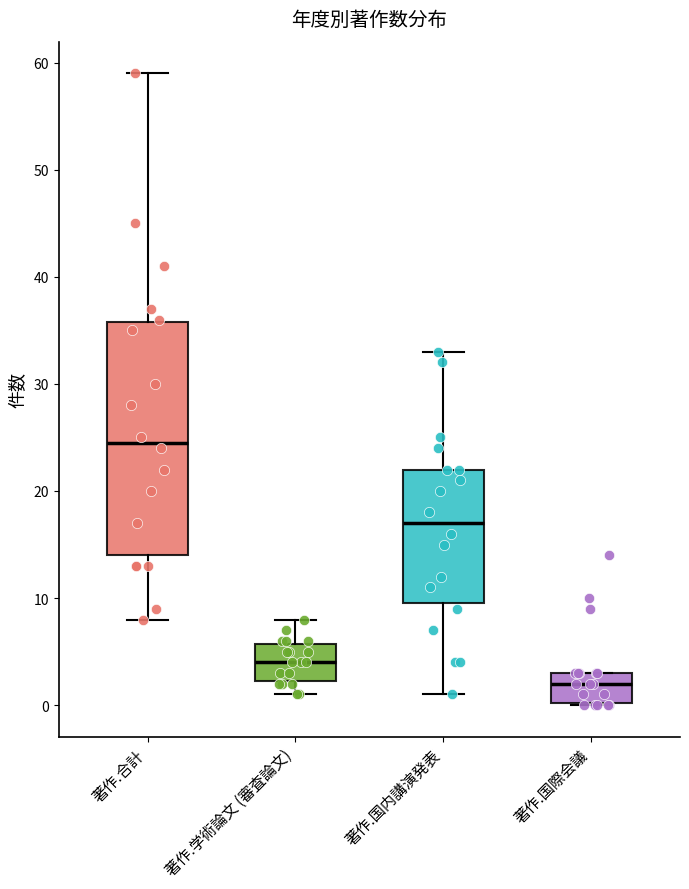

Where is the upper edge of the box for 著作.学術論文 (審査論文) on the y-axis? The values are not printed on the chart, so give them approximately, as read against the axis.

6